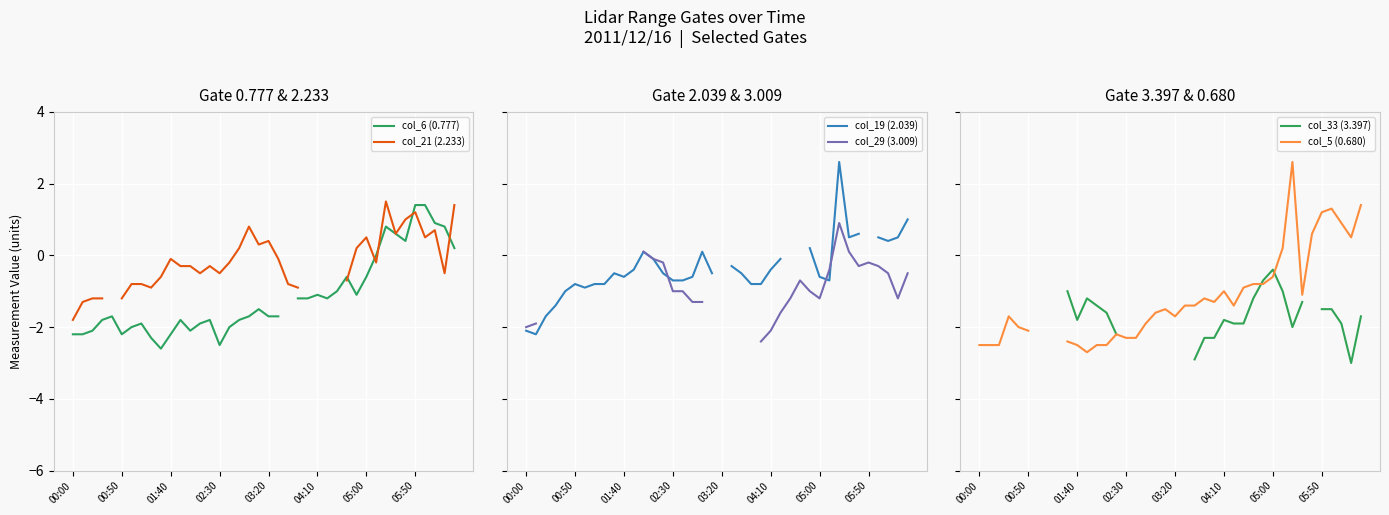

What are all the series names shown in the legend?

col_6 (0.777), col_21 (2.233), col_19 (2.039), col_29 (3.009), col_33 (3.397), col_5 (0.680)